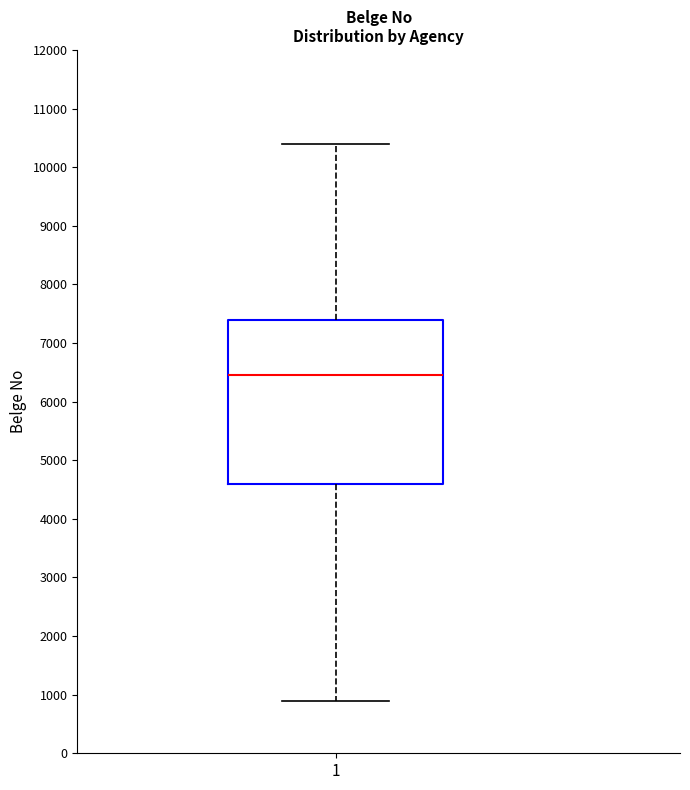

Transcribe this box plot: give where the median line is, the range the box spans, and where the two whiskers end, as read against the y-axis. The values are not printed on the chart, so give them approximately, as read against the axis.

median 6500, box 4600 to 7400, whiskers 900 to 10400